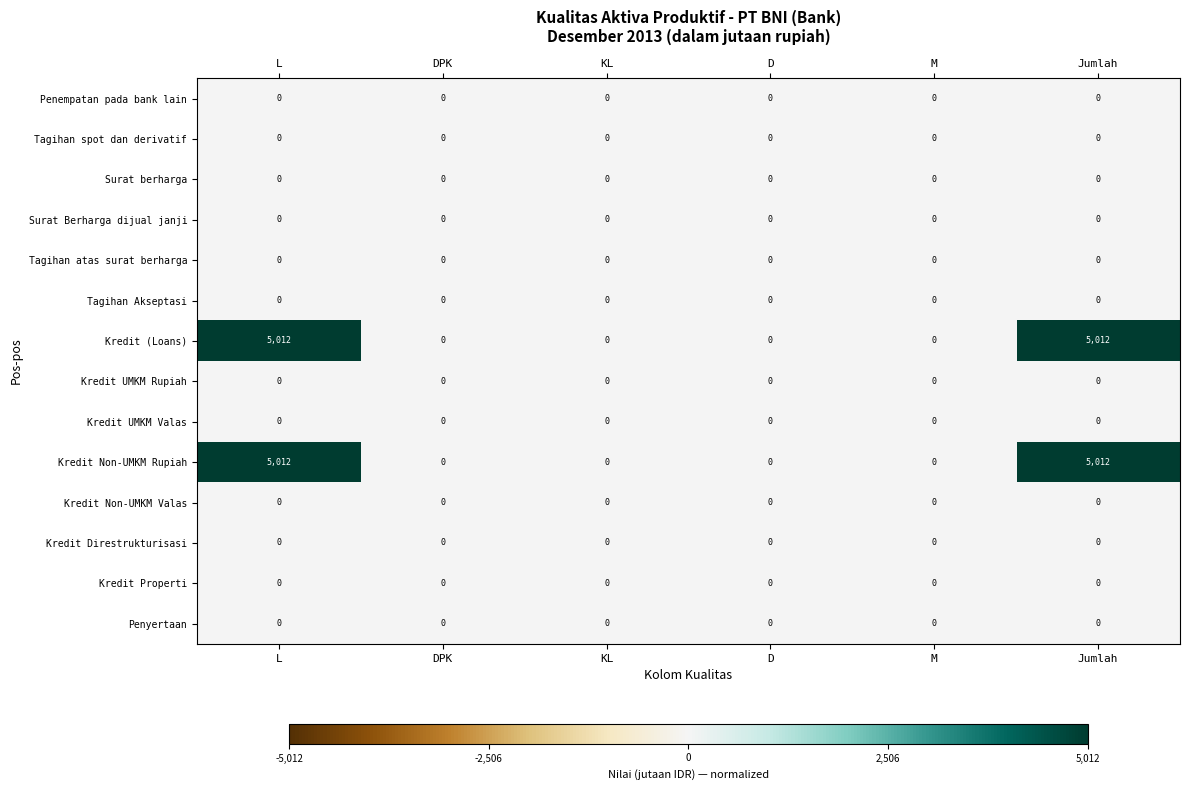

What is the total value across all series at L?

10024